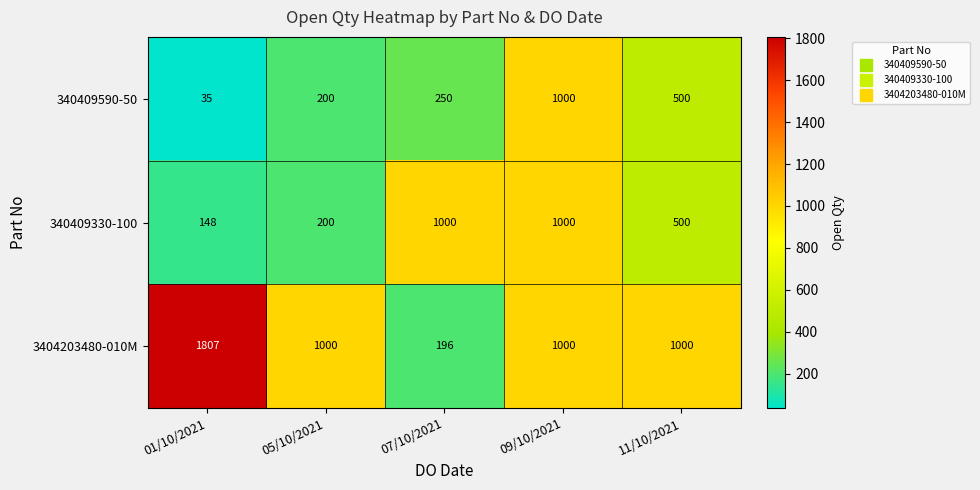

At which category does the chart reach its peak across all series?

01/10/2021